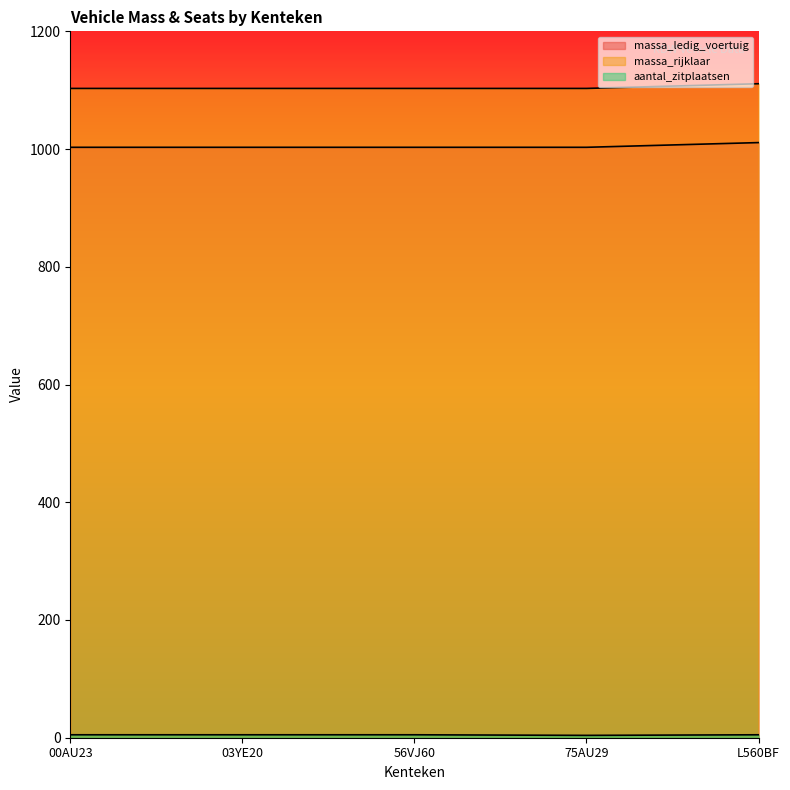

How many lines are shown in the chart?

3